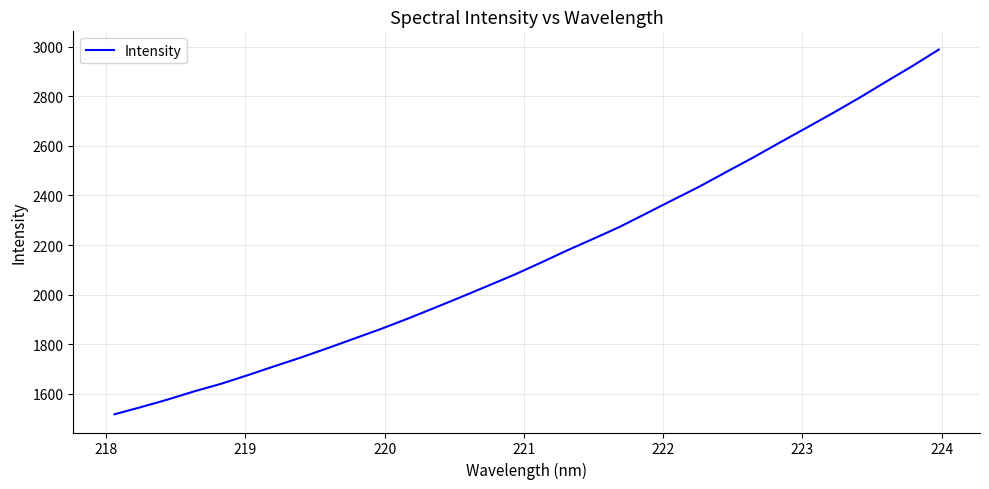

Count the number of categories in the chart.

32